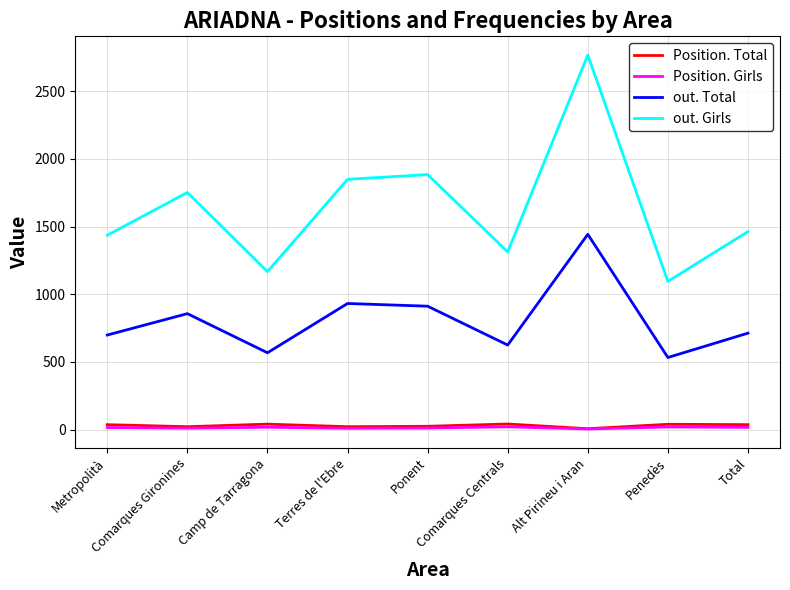

Which series has the widest spread of values?

out. Girls